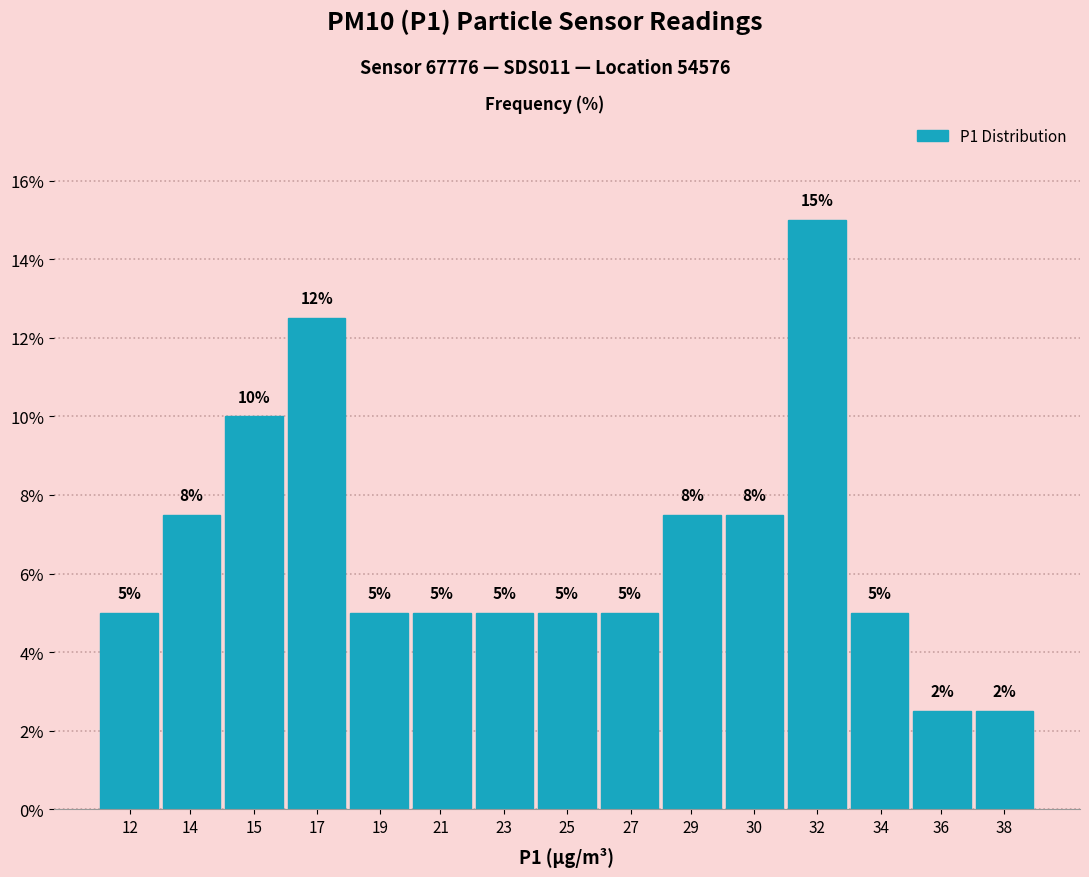

Approximately how many times larger is the value at 34 compared to 32?

0.3